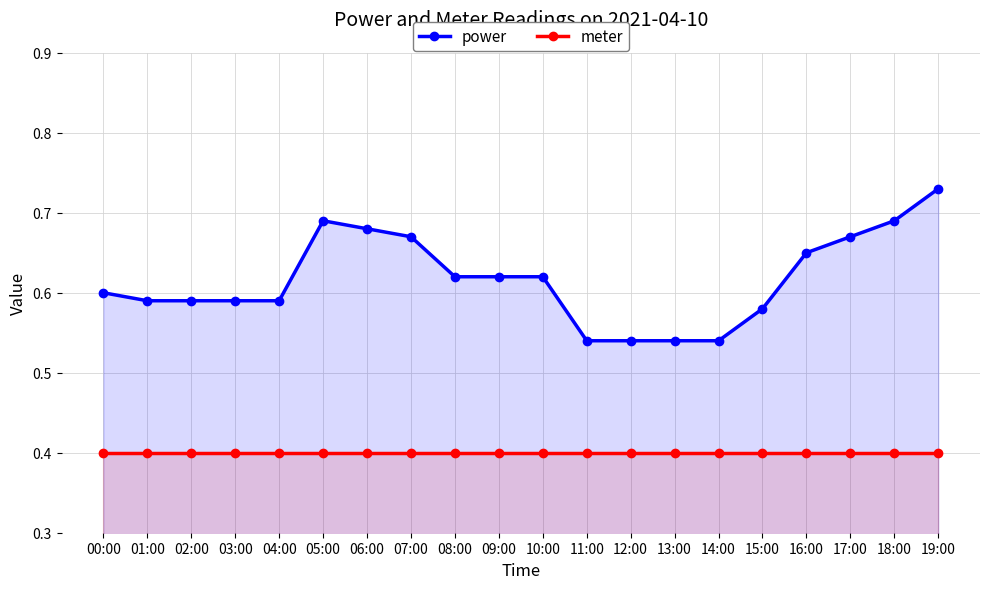

Which category has the highest value across all series?

19:00